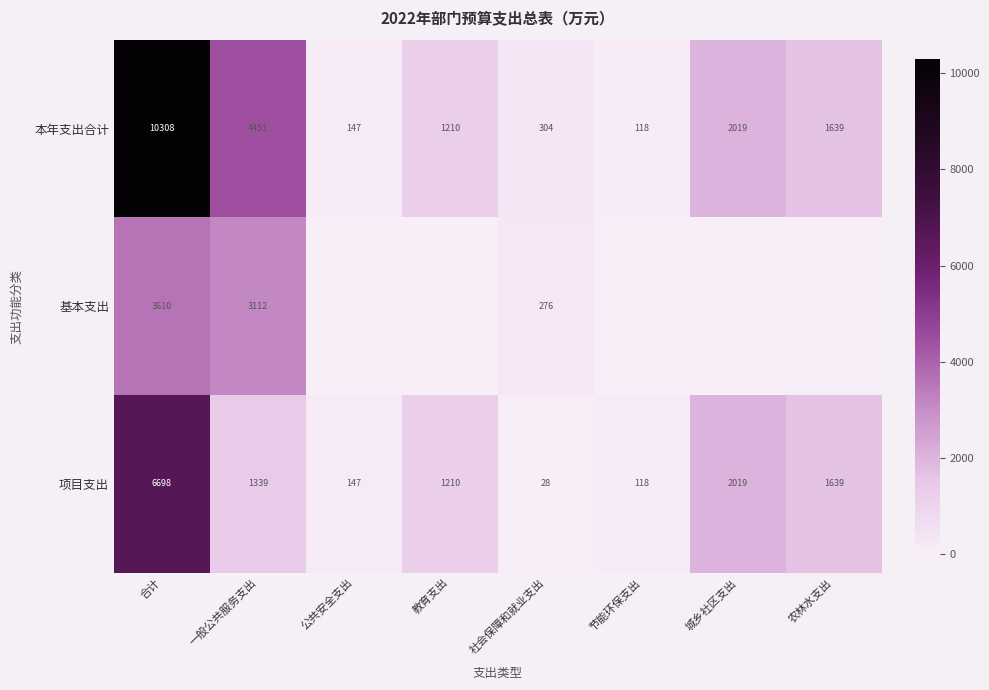

Read the 项目支出 value at 节能环保支出, to the nearest 10.

120